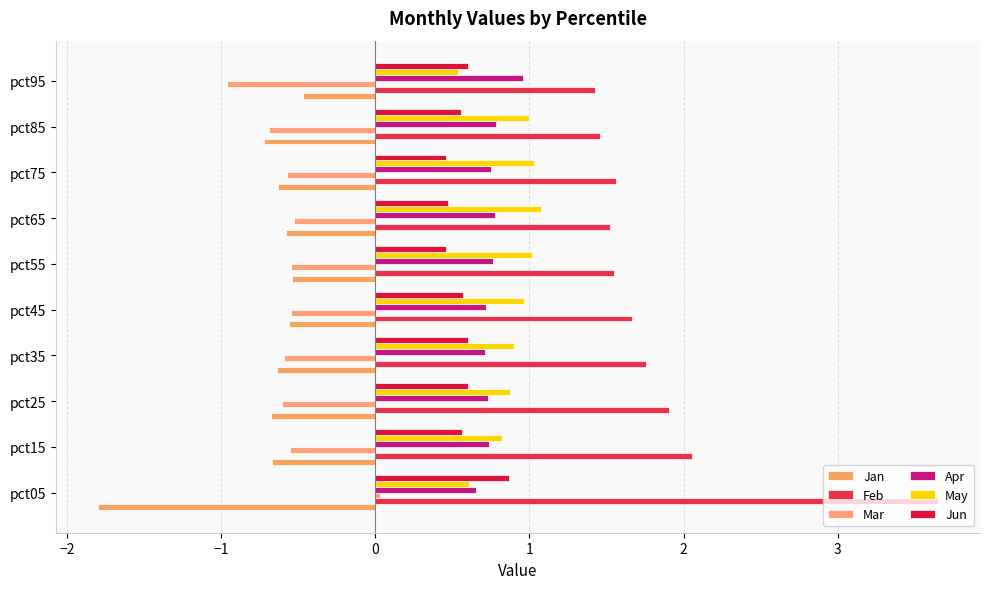

Which label corresponds to the largest value in the chart?

pct05